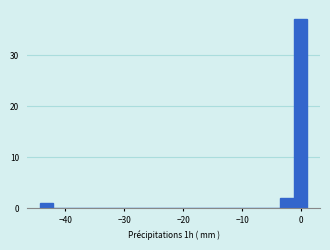

Read against the x-axis, roughly where is the centre of the tallest bar?

0